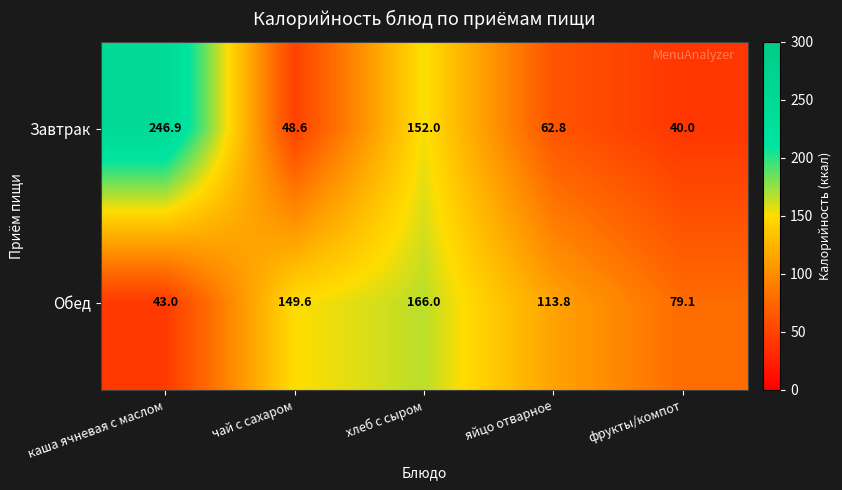

What is the smallest value displayed?

40.0